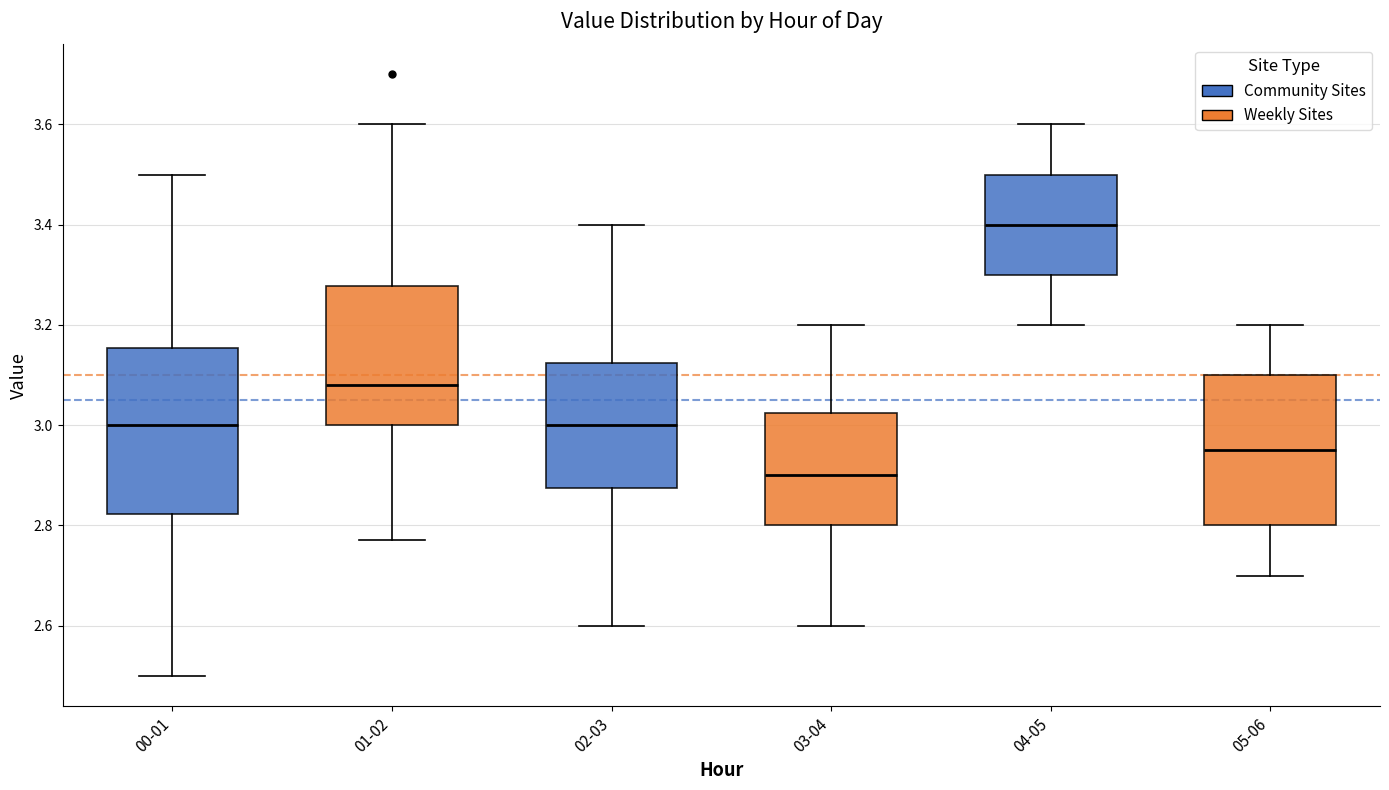

Reading left to right, read every box against the y-axis: the position of its median line, the range the box covers, and the ends of its whiskers. The values are not printed on the chart, so give them approximately, as read against the axis.

00-01: median 3.00, box 2.82 to 3.16, whiskers 2.50 to 3.50
01-02: median 3.08, box 3.00 to 3.28, whiskers 2.78 to 3.60
02-03: median 3.00, box 2.88 to 3.12, whiskers 2.60 to 3.40
03-04: median 2.90, box 2.80 to 3.02, whiskers 2.60 to 3.20
04-05: median 3.40, box 3.30 to 3.50, whiskers 3.20 to 3.60
05-06: median 2.96, box 2.80 to 3.10, whiskers 2.70 to 3.20